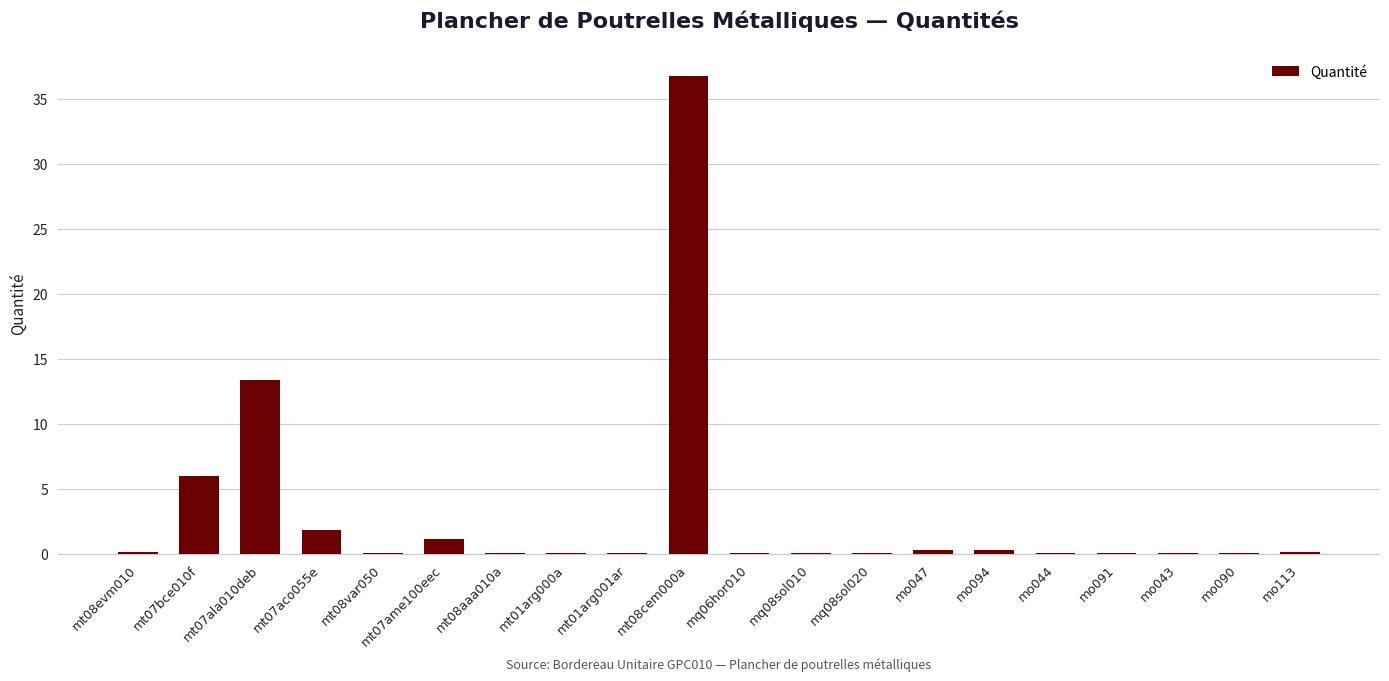

Are the bars horizontal?

No